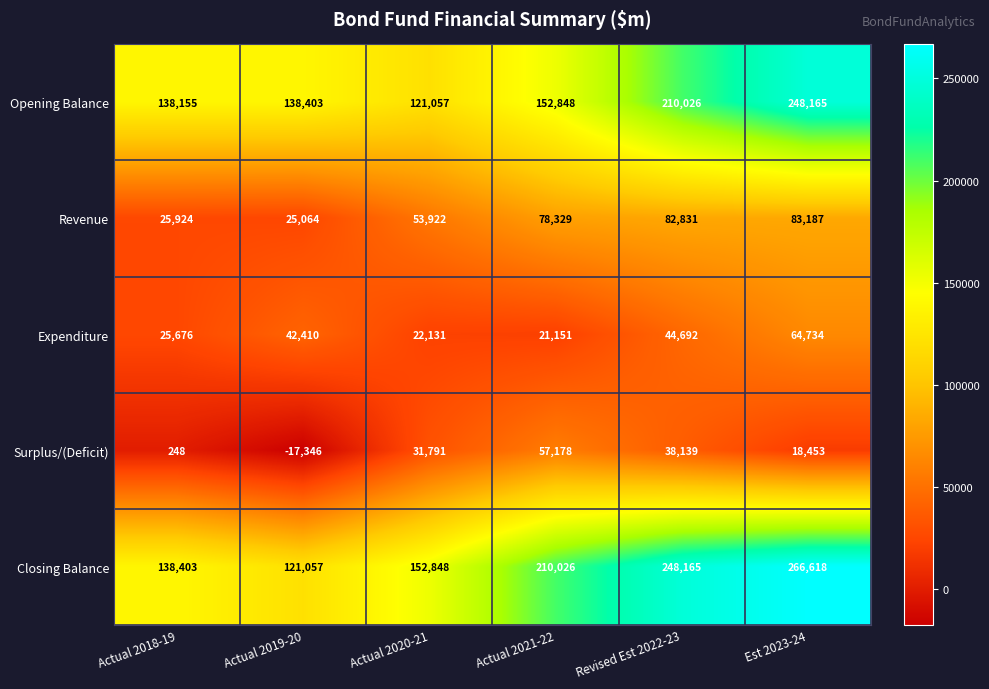

The Opening Balance series shows 203275 at Actual 2019-20. True or false?

False